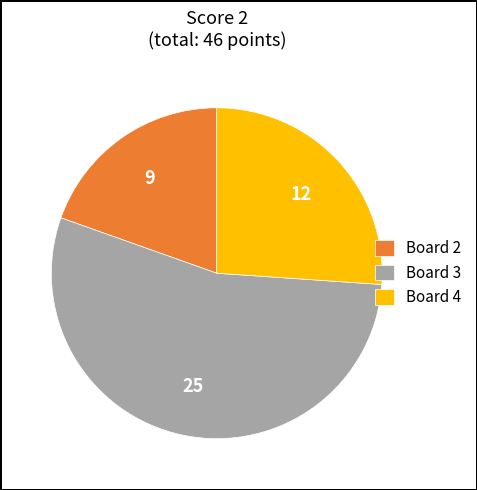

What is the majority slice?

Board 3